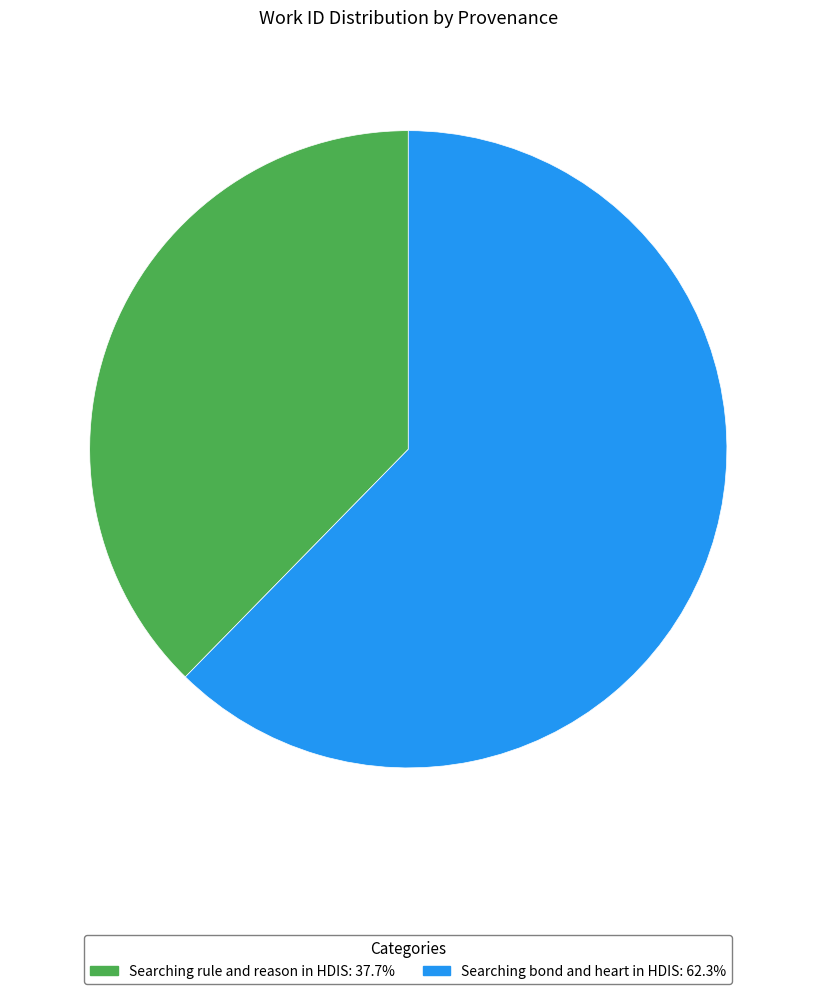

How many slices are in this pie chart?

2